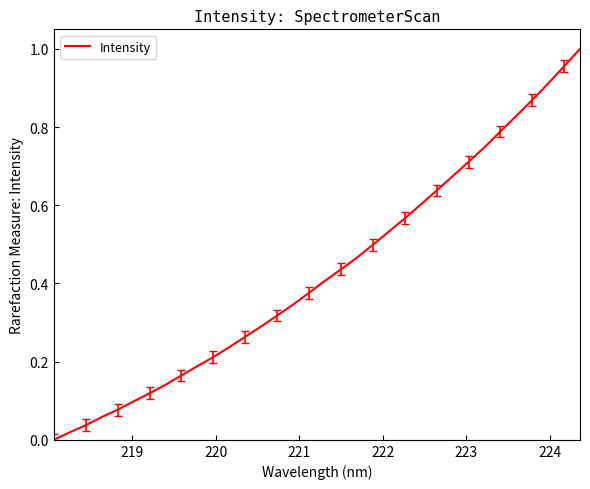

Is this an area chart (filled region under the line)?

No